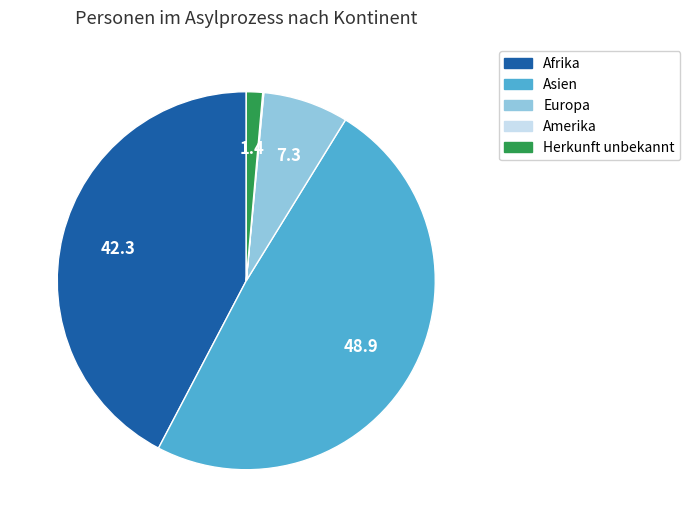

Which category has the biggest portion of the pie?

Asien